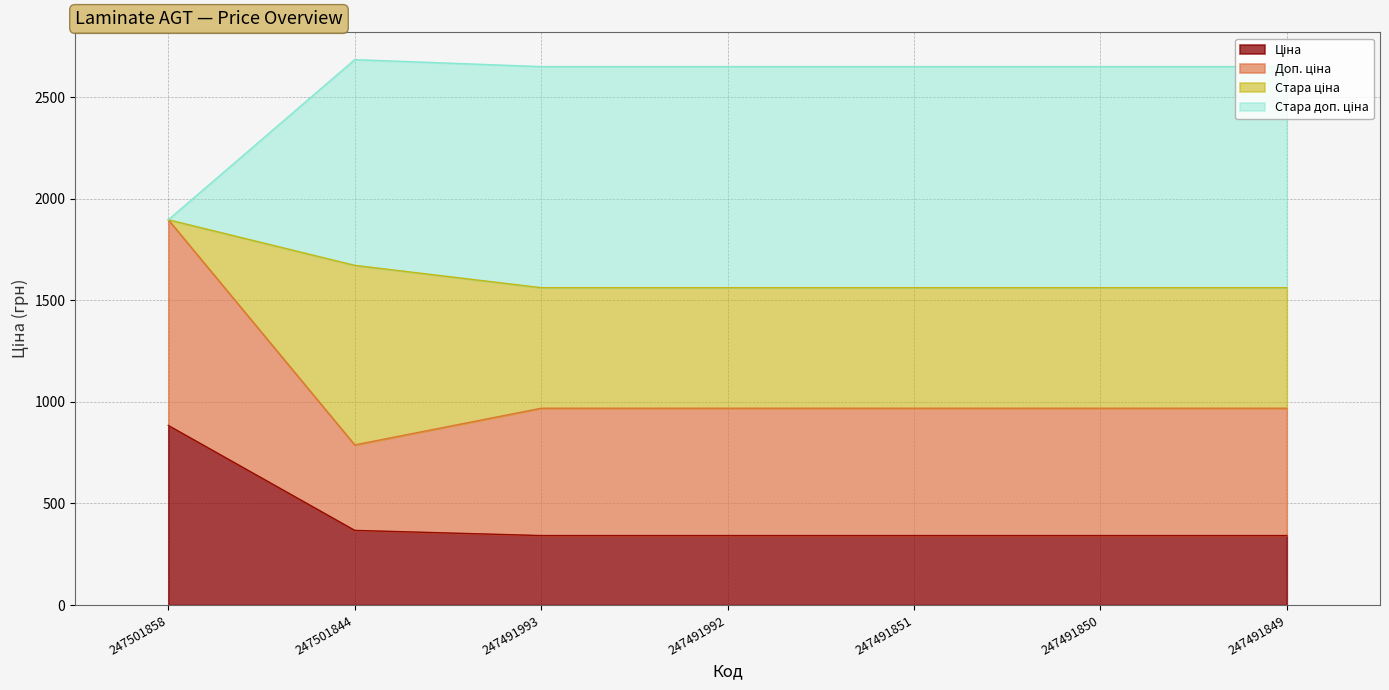

What is the value of the Ціна point at the 2nd from the left?

367.6